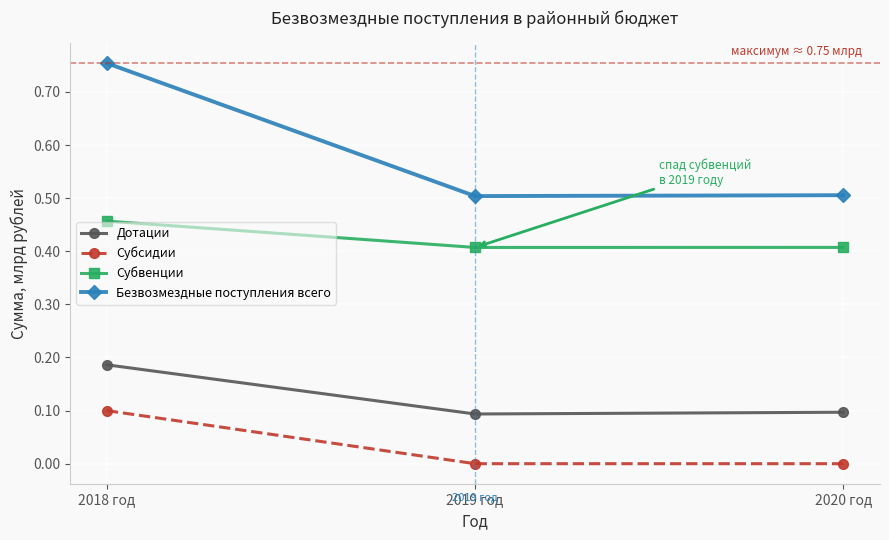

Which series has the largest total across all categories?

Безвозмездные поступления всего